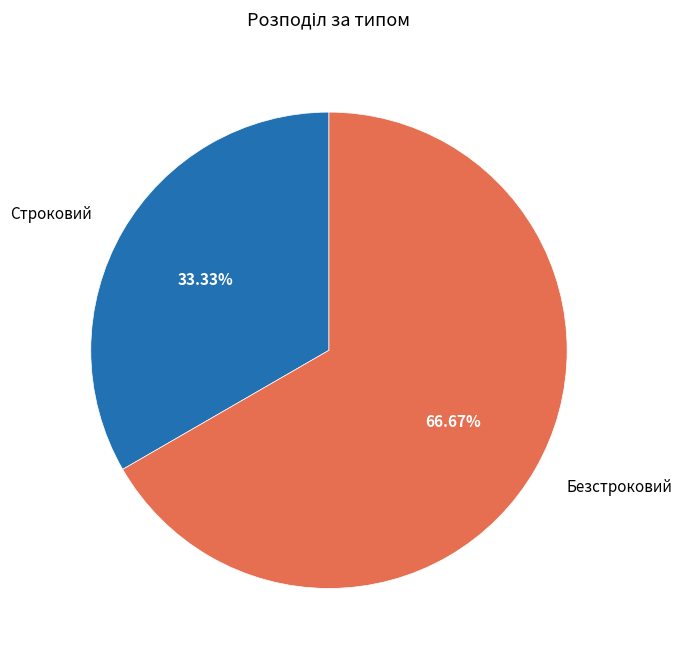

Which category has the biggest portion of the pie?

Безстроковий